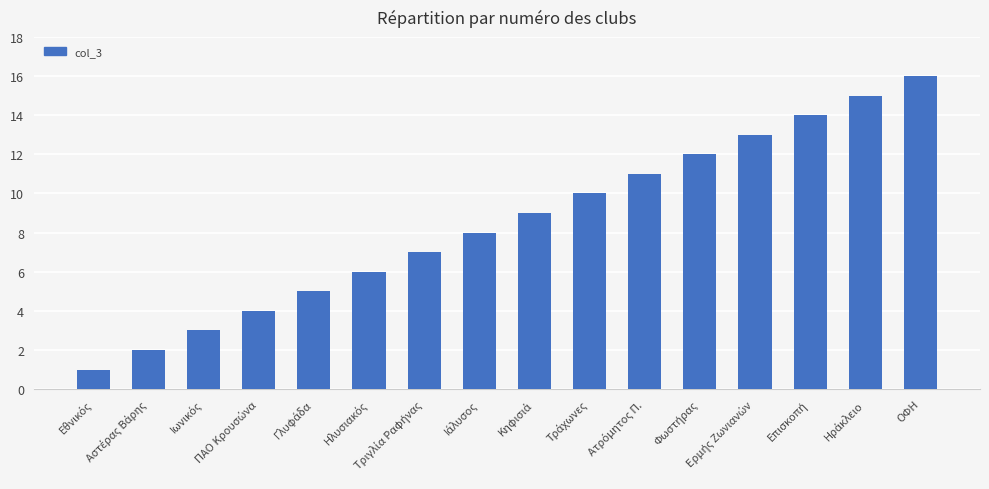

What is the greatest value displayed?

16